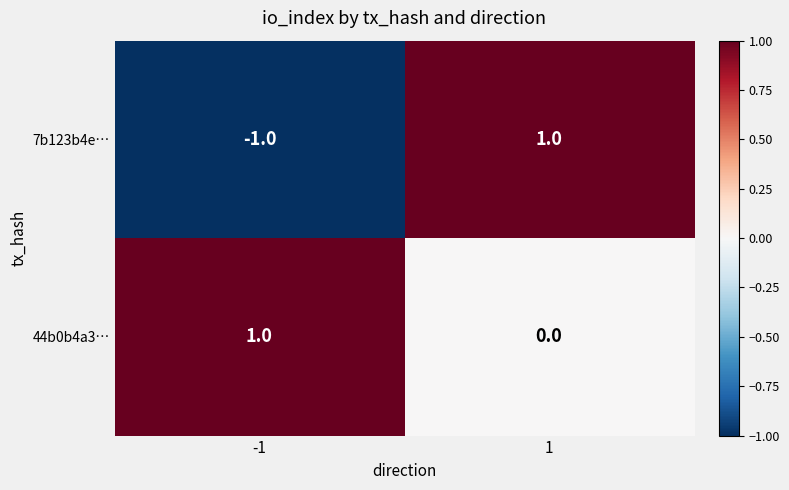

Rank the series by their average value, from highest to lowest.

44b0b4a3…, 7b123b4e…